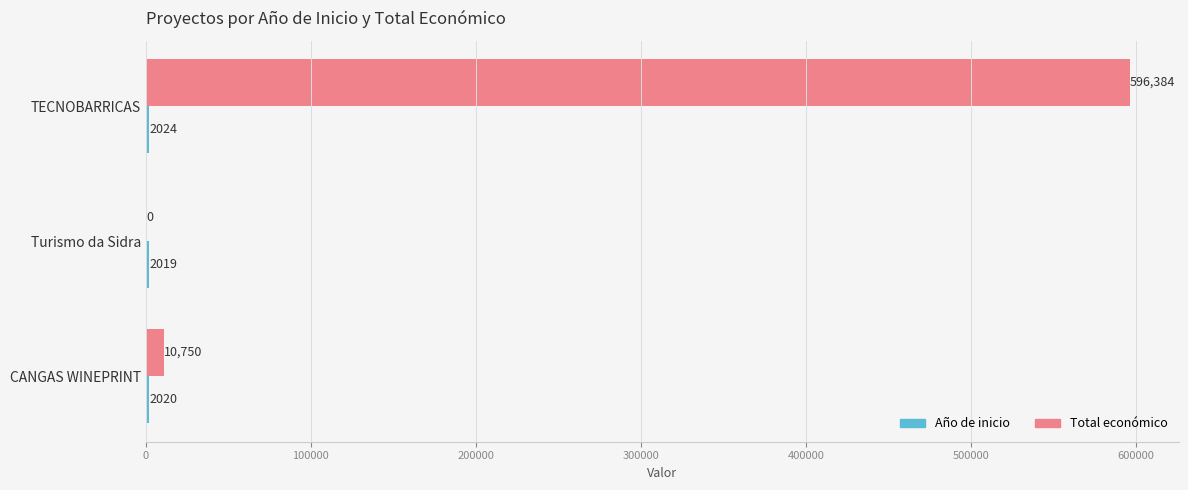

The Total económico series shows -325380 at Turismo da Sidra. True or false?

False